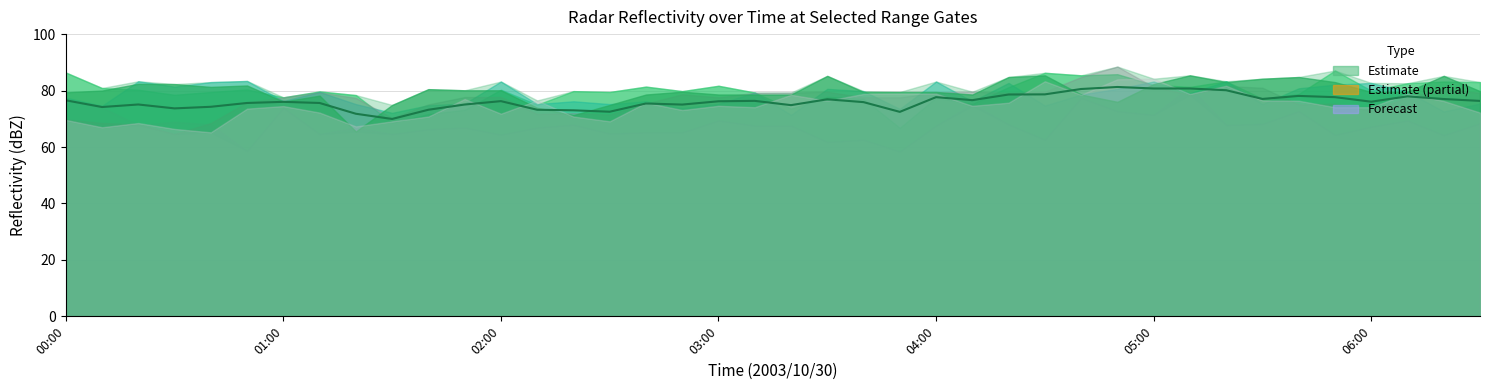

What is the difference between the maximum and minimum values?

11.3